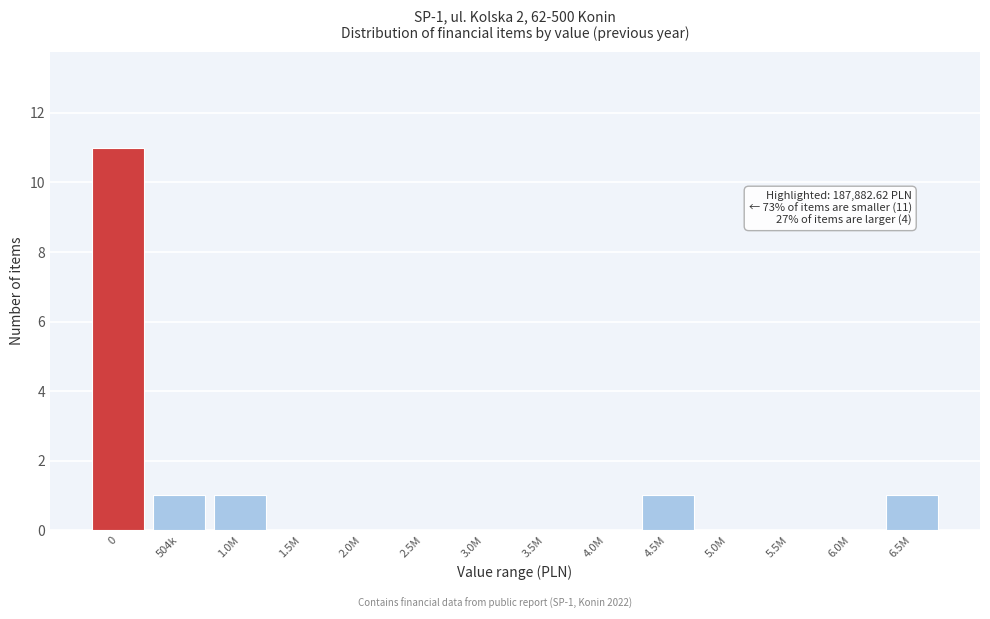

Reading left to right, what are all the values shown in this chart?

0=11	504k=1	1.0M=1	1.5M=0	2.0M=0	2.5M=0	3.0M=0	3.5M=0	4.0M=0	4.5M=1	5.0M=0	5.5M=0	6.0M=0	6.5M=1